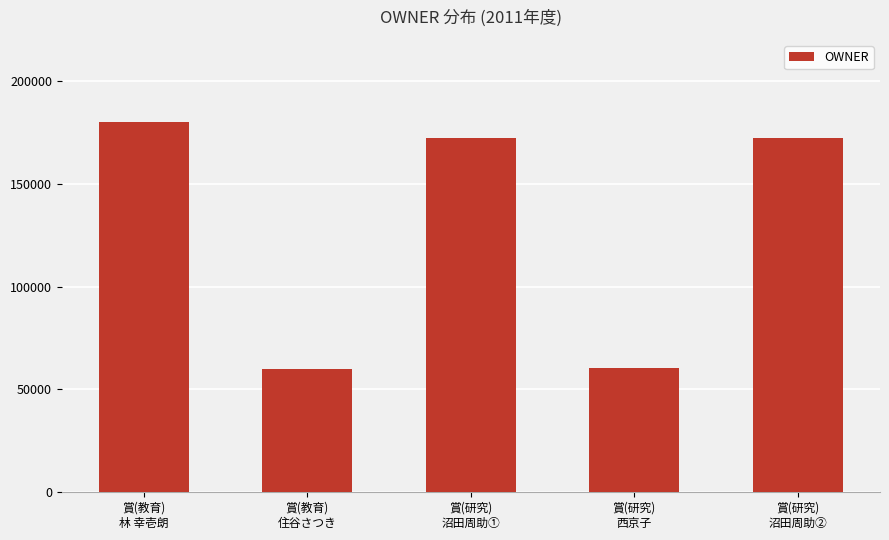

What is the change in value from 賞(研究)
西京子 to 賞(研究)
沼田周助②?

+112164